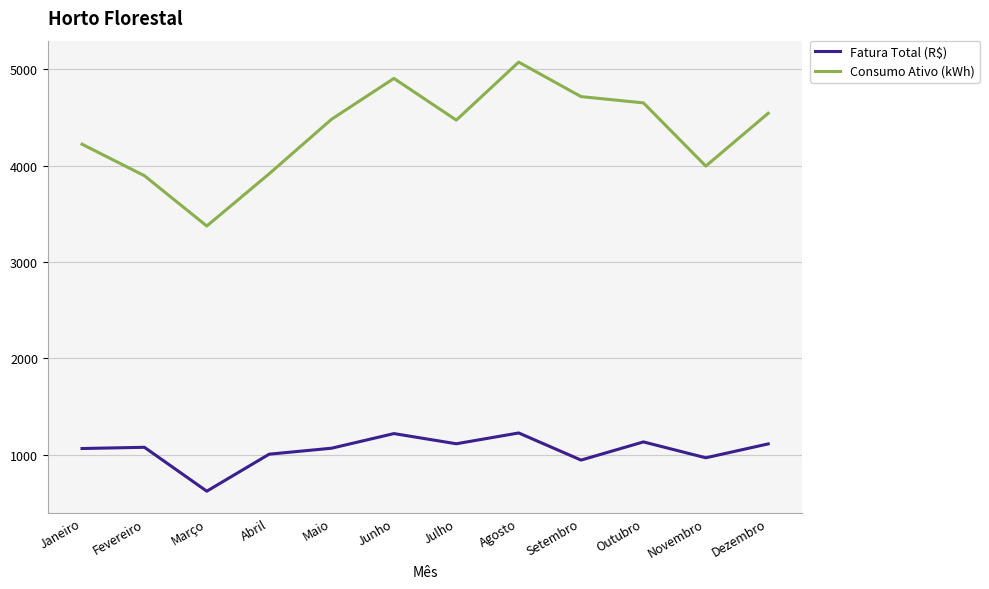

What position from the right is Fevereiro?

11